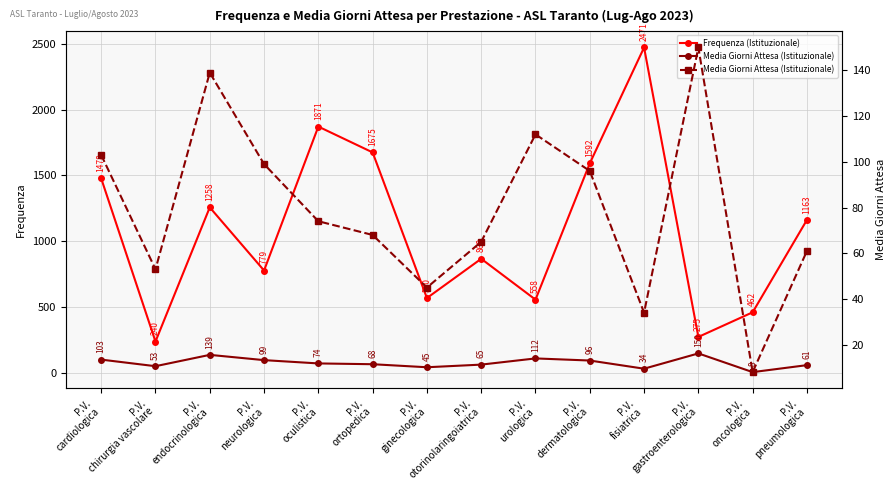

What is the sum of all Media Giorni Attesa (Istituzionale) values?

1107